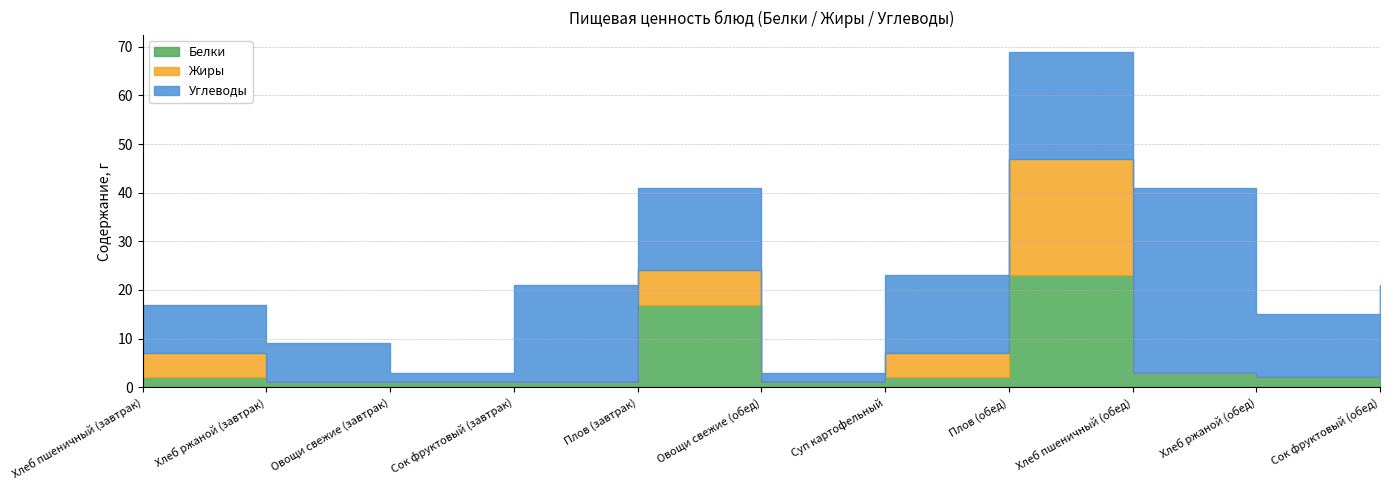

At which category does Углеводы reach its first local valley?

Овощи свежие (завтрак)